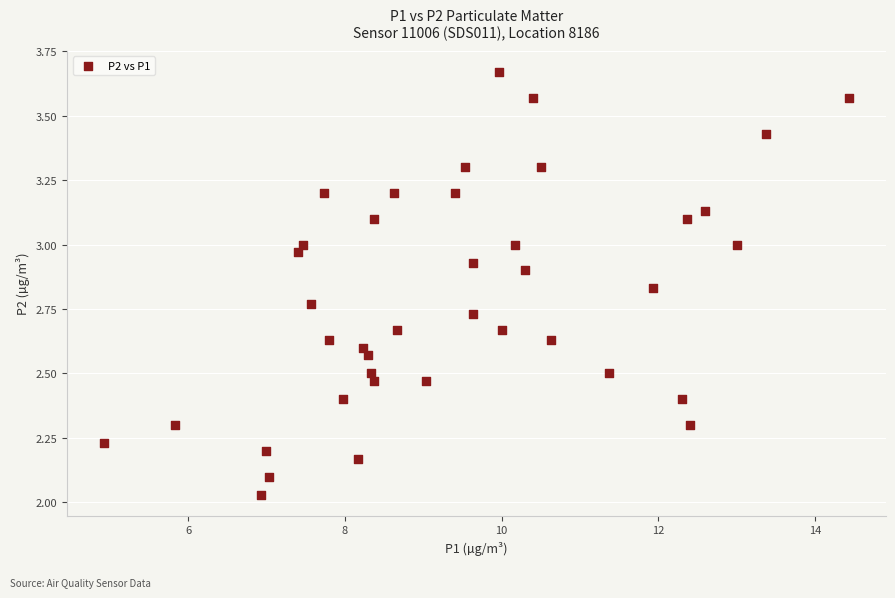

What is the range of X values (max minus min)?

9.5